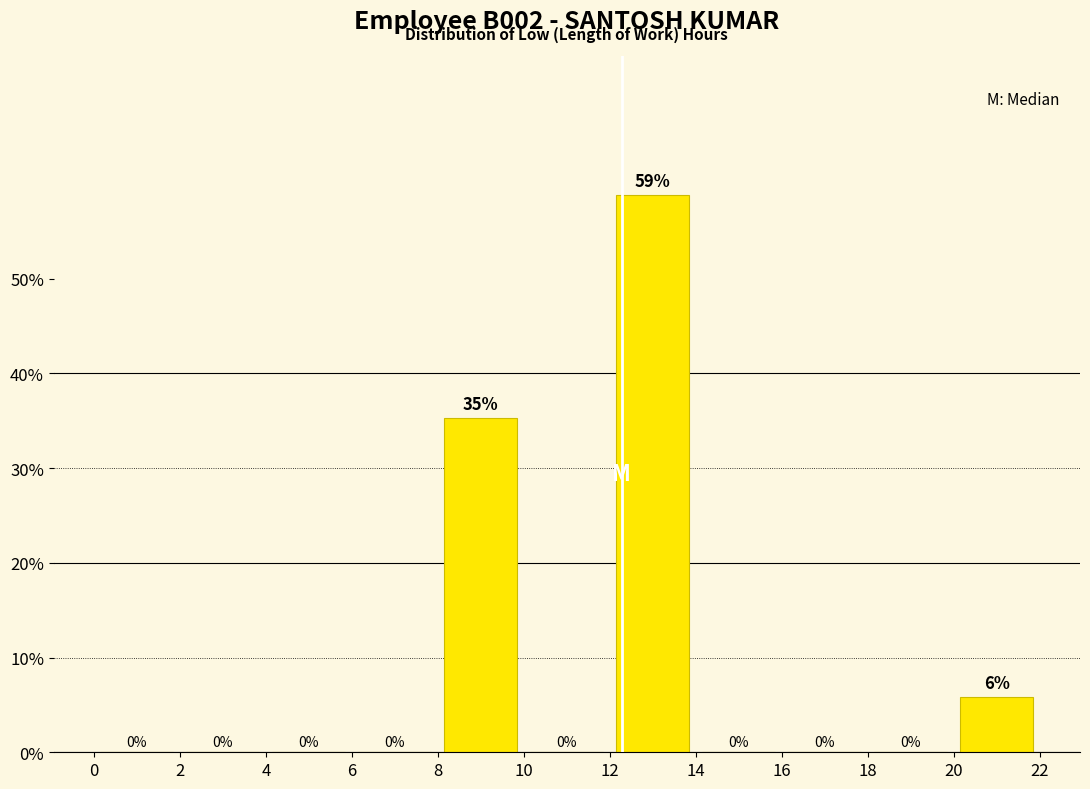

Which range on the x-axis has the tallest bar?

12 to 14